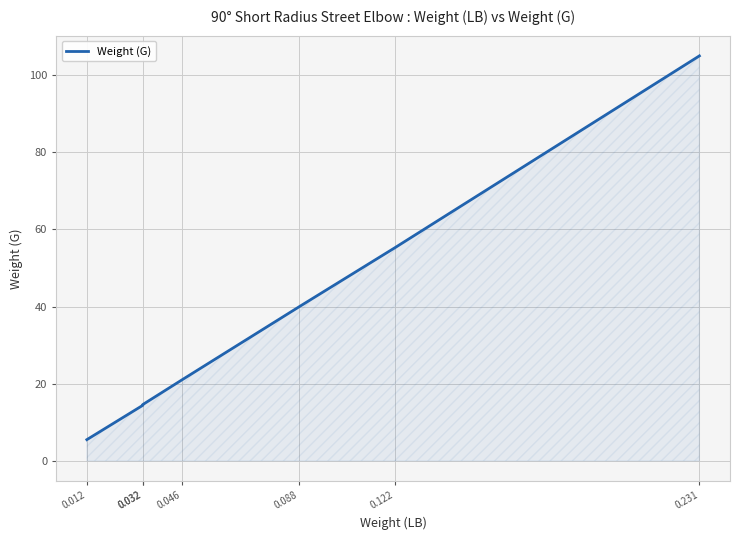

What is the change in value from 0.088 to 0.122?

+15.2